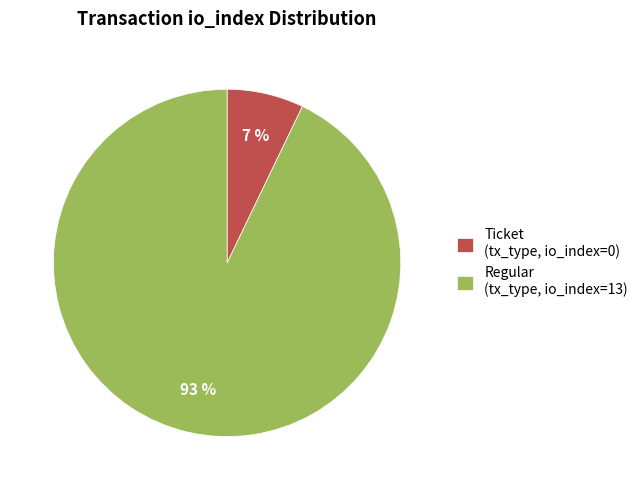

Is it true that Ticket (tx_type, io_index=0) is 1% of the pie?

False